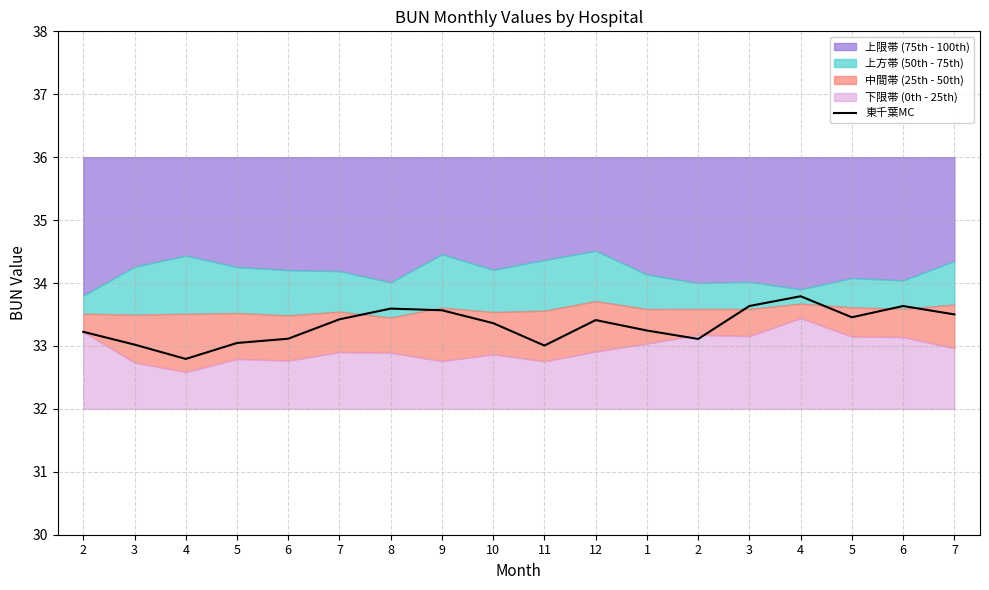

Approximately how many times larger is the value at 7 compared to 11?

1.0